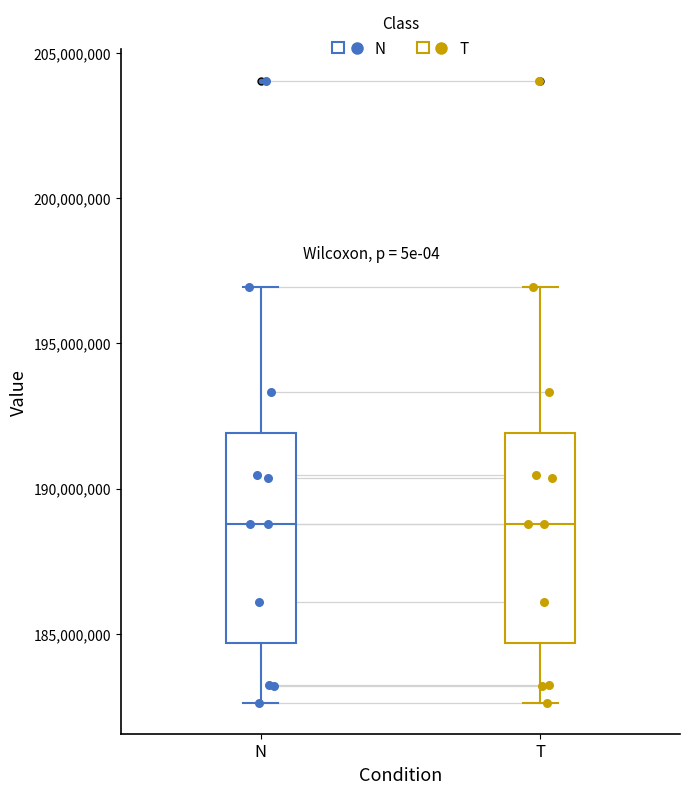

Where is the lower edge of the box for T on the y-axis? The values are not printed on the chart, so give them approximately, as read against the axis.

184500000